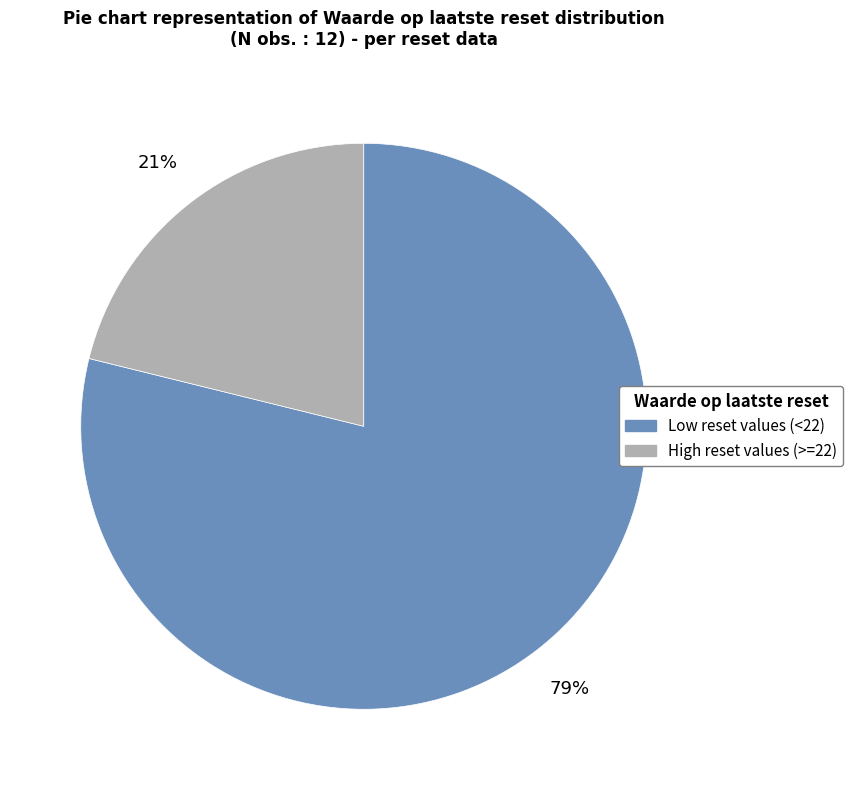

Is there any slice that represents more than half of the pie?

Yes